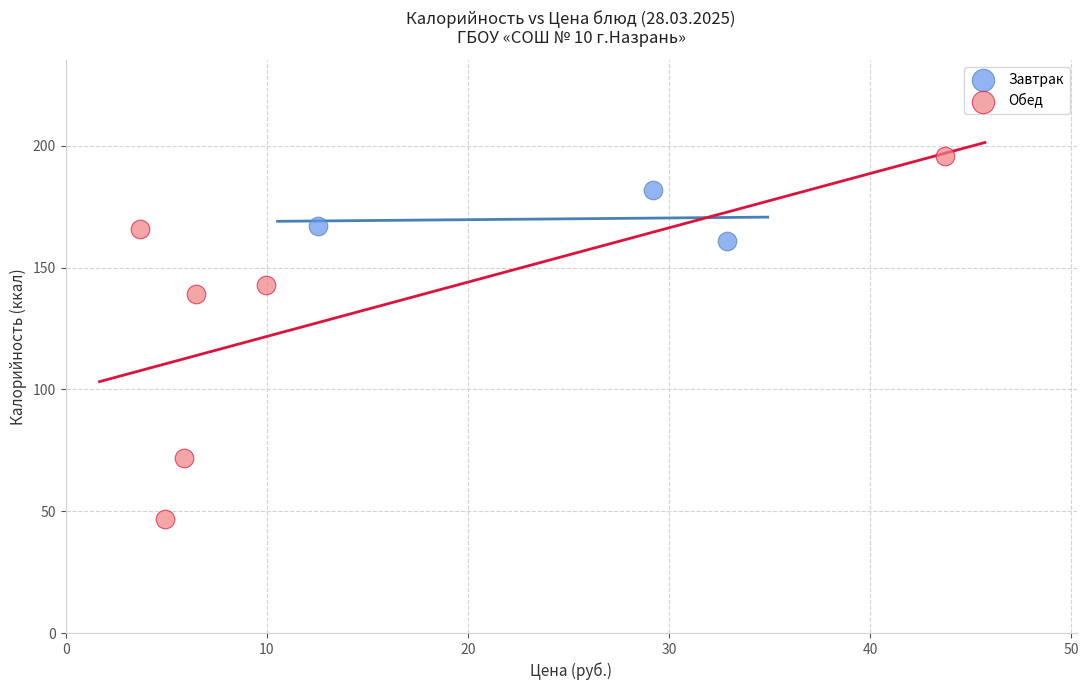

Which series contains the lowest Y value?

Обед